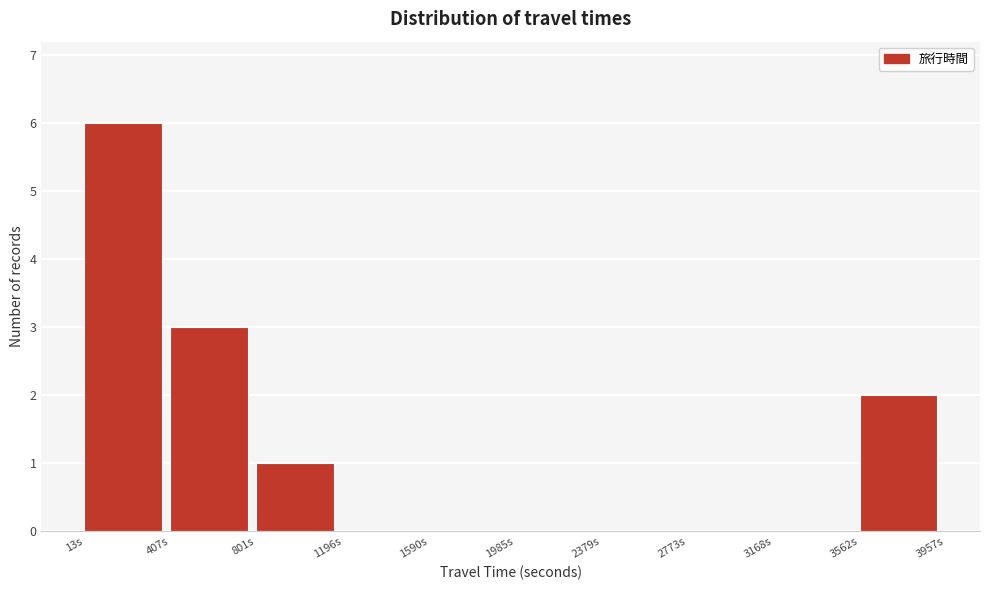

How tall is the bar that spans 800 to 1200 on the x-axis? Neither the bar edges nor the heights are printed on the chart, so give them approximately, as read against the axes.

1